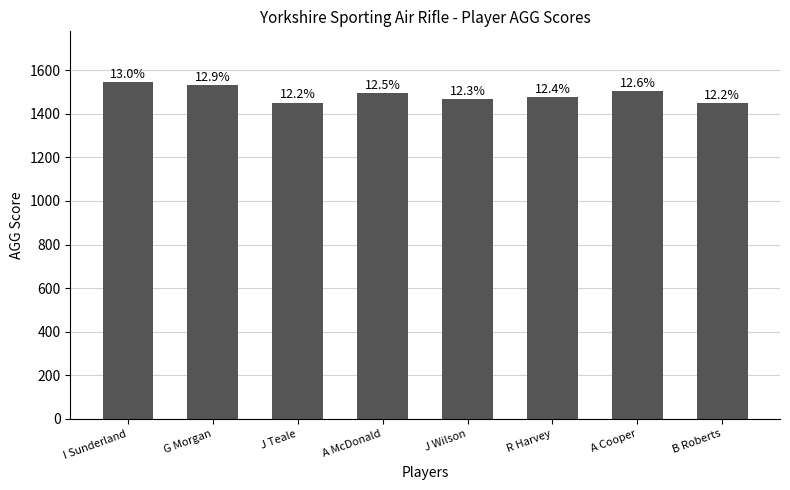

What is the sum of the values at B Roberts and R Harvey?

2927